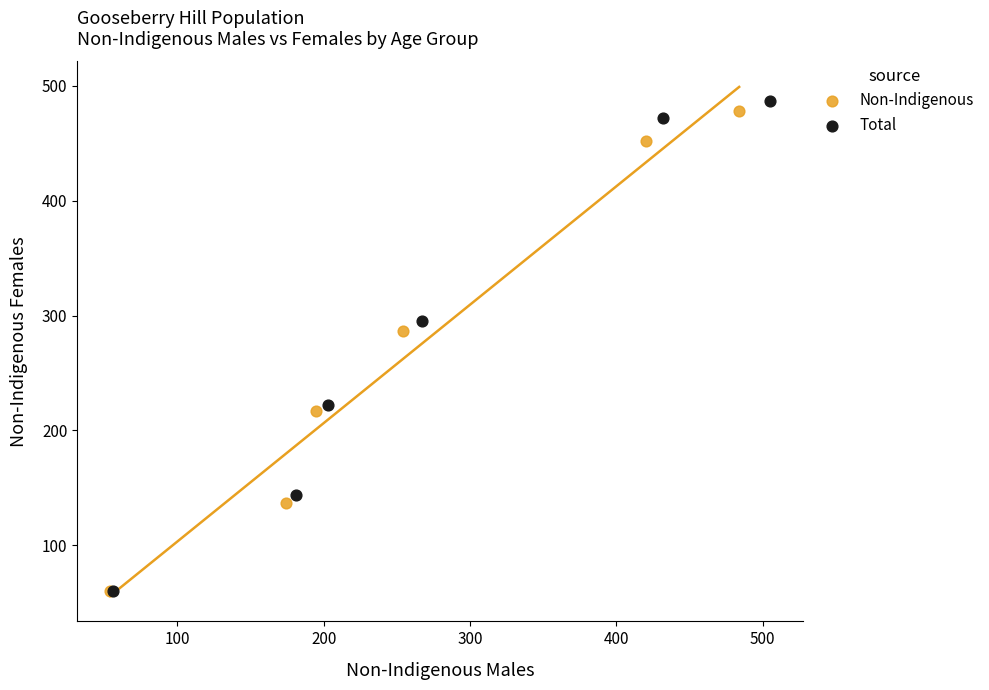

Which series reaches the maximum Y coordinate?

Total